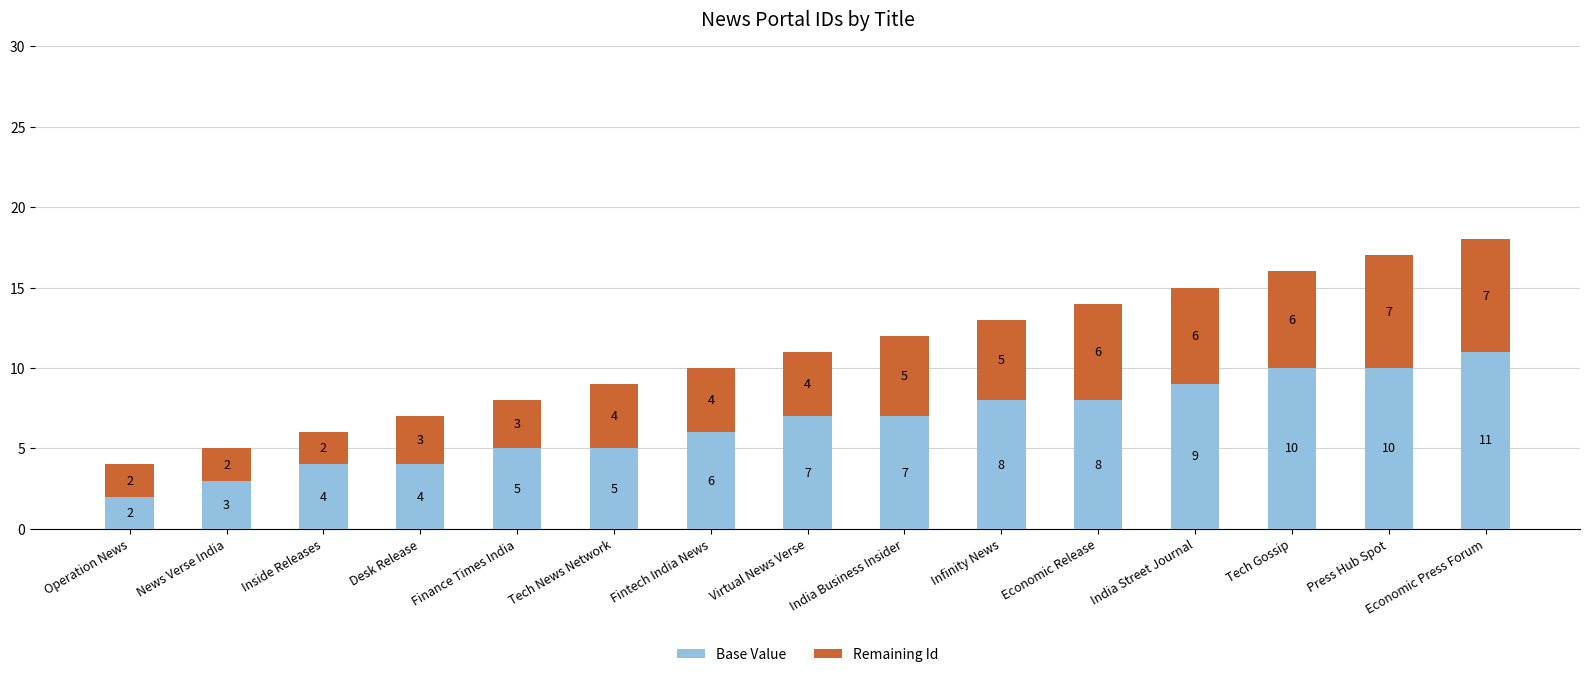

What is the difference between the maximum and minimum values in the Base Value series?

9